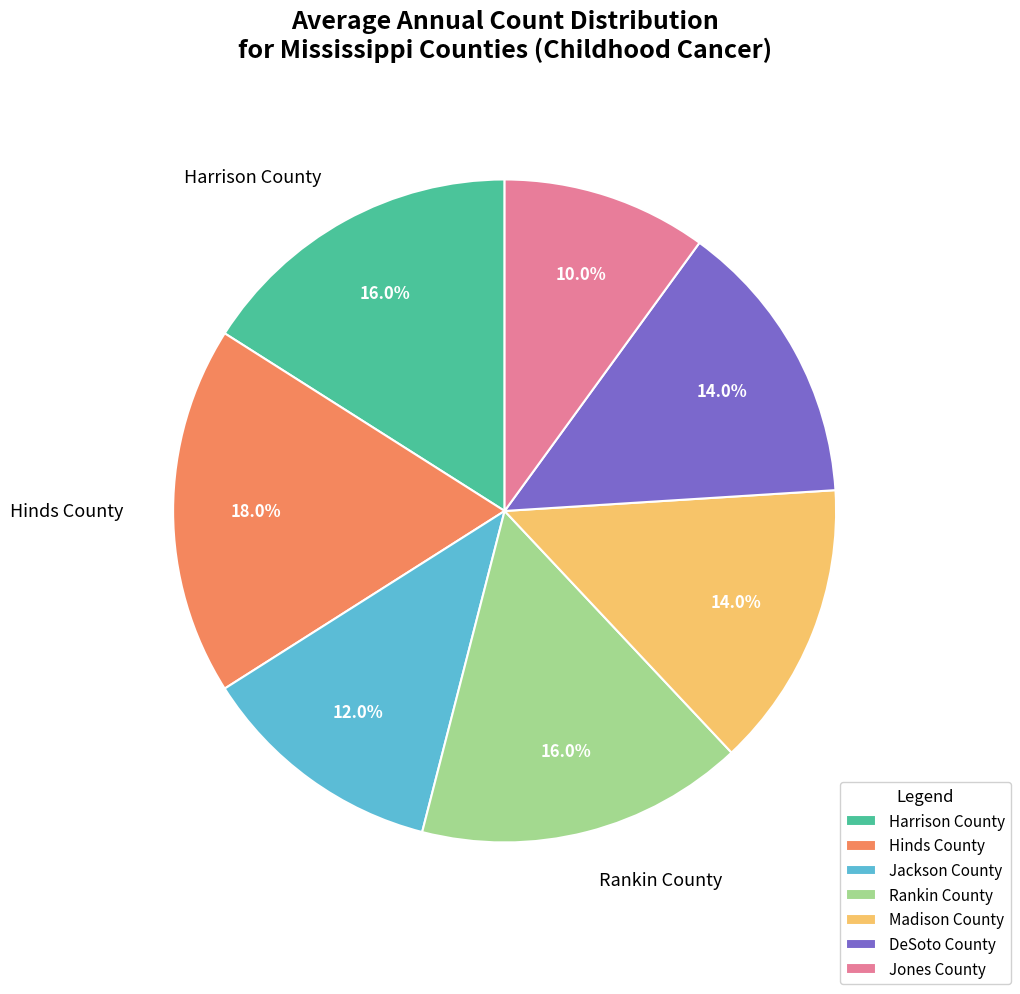

Does Harrison County represent more than half of the total?

No